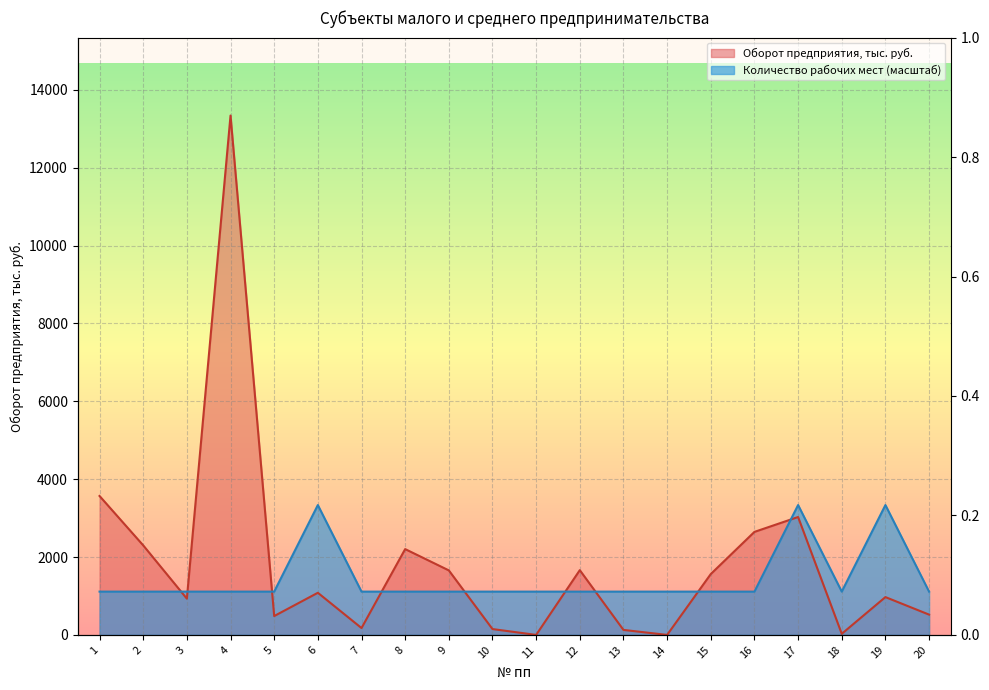

List the series in order of their peak value, highest first.

Оборот предприятия, тыс. руб., Количество рабочих мест